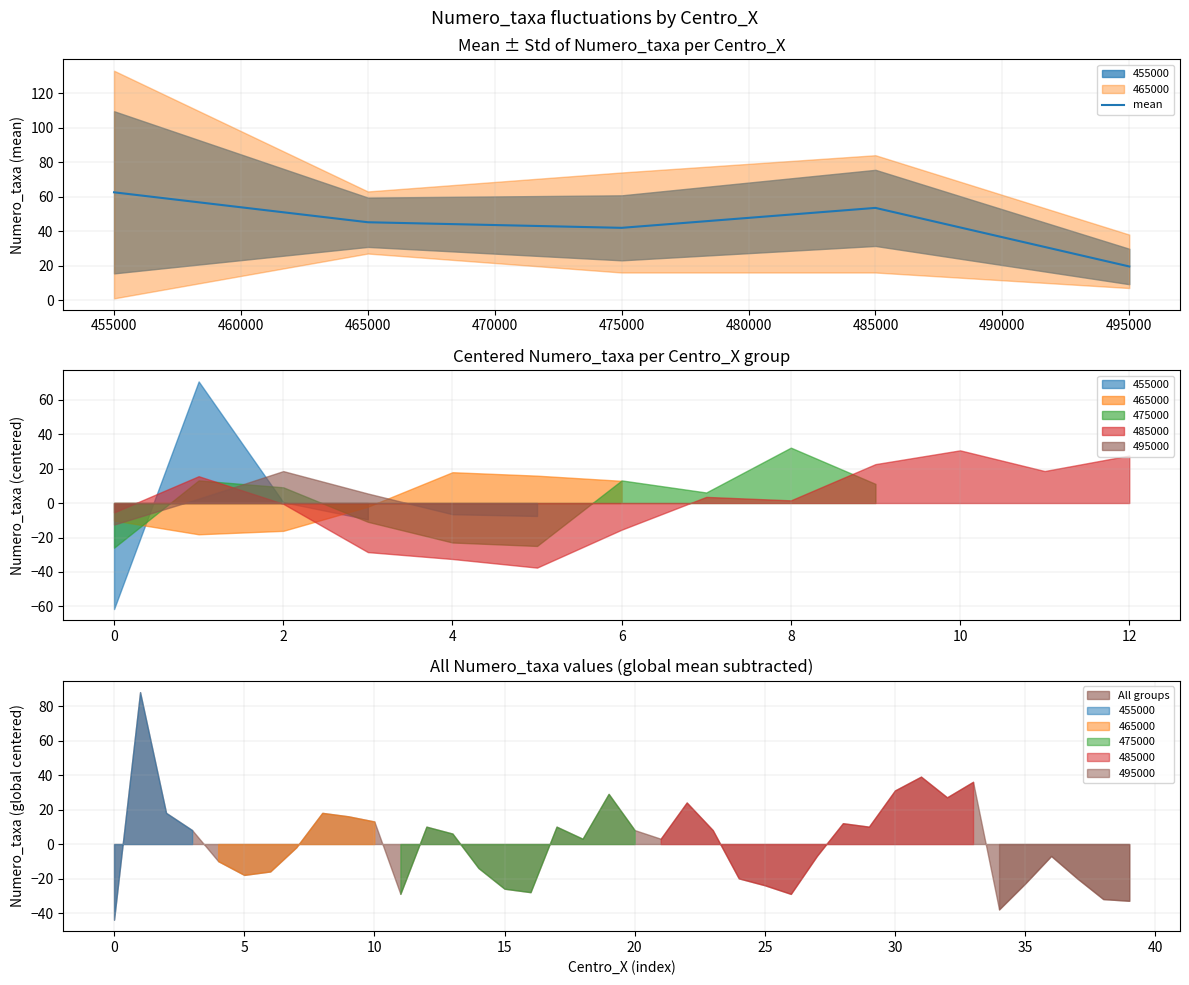

The mean series shows 19.5 at 495000. True or false?

True